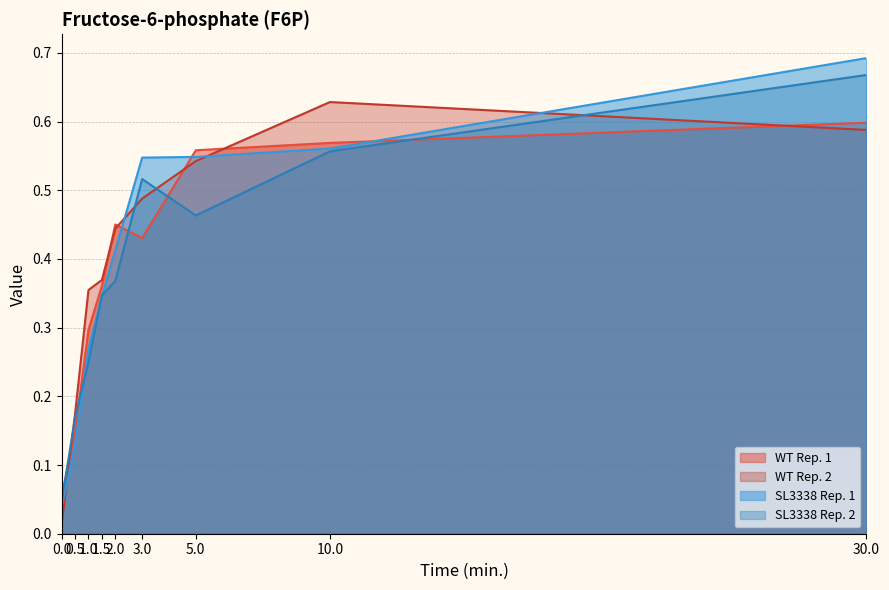

Which category has the highest value in the WT Rep. 2 series?

10.0